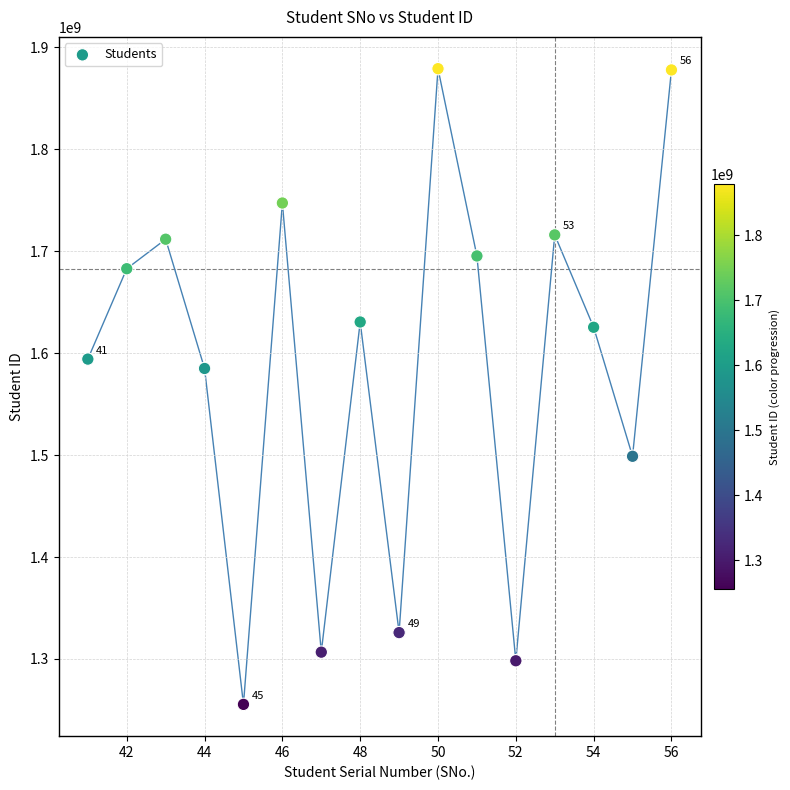

What Y value in the scatter plot is closest to 1567298672?

1585007188